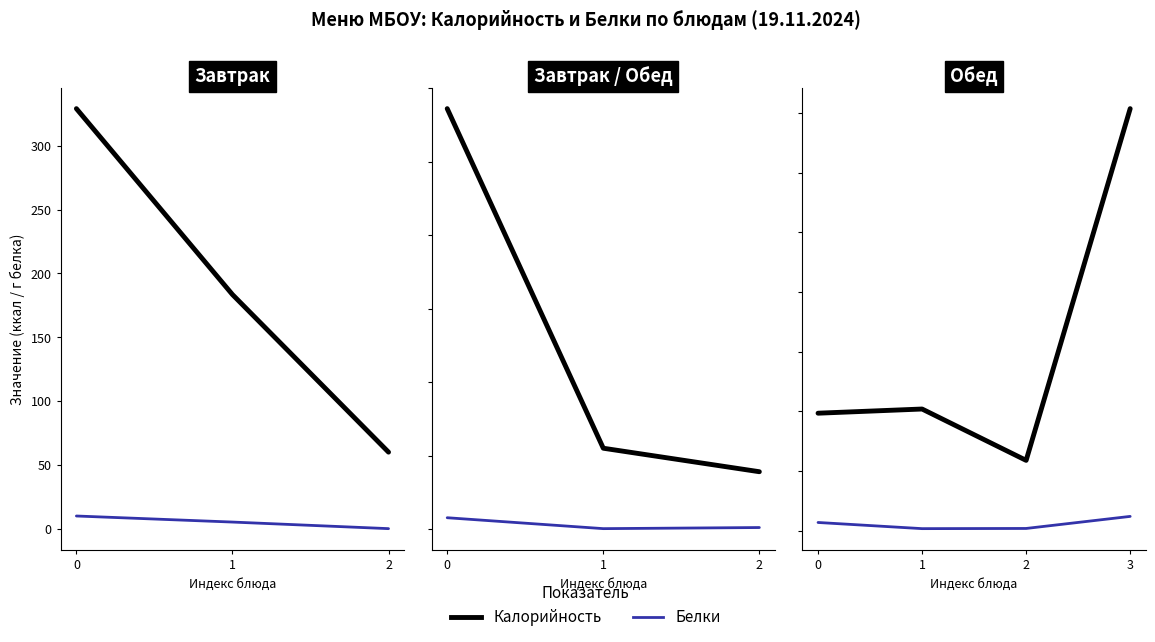

What is the value of the Белки point at the 2nd from the left?

3.7